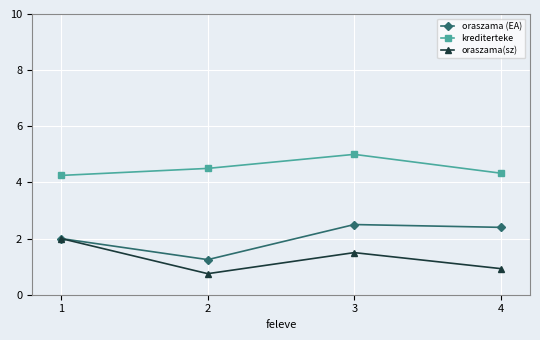

What is the value of the oraszama (EA) point at the 4th from the left?

2.4